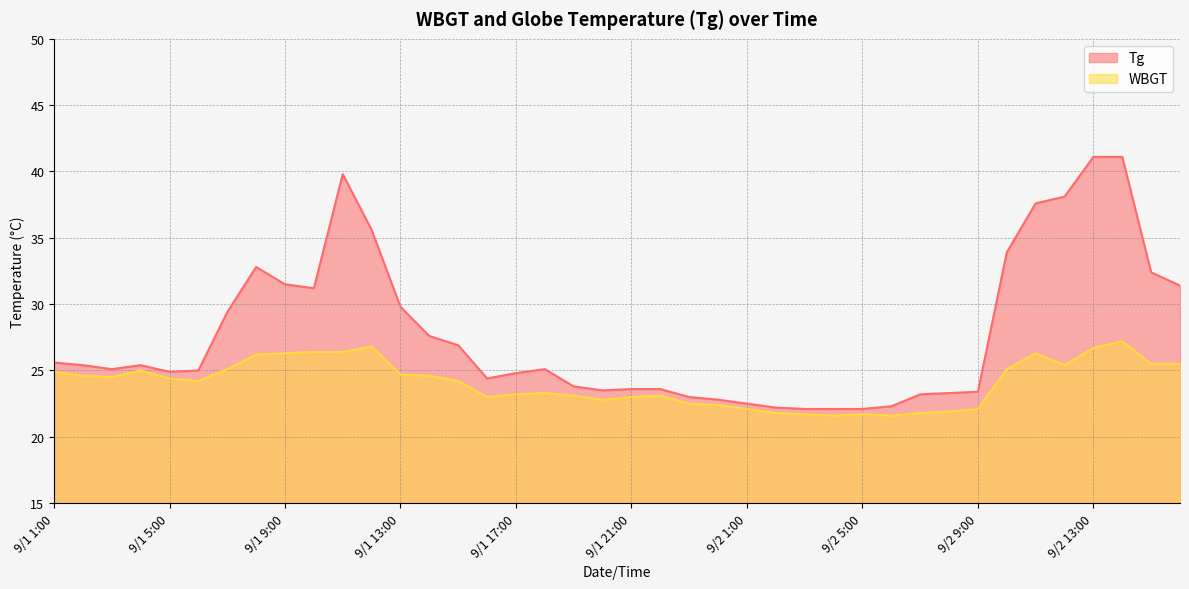

What is the difference between the WBGT values at 9/1 19:00 and 9/1 6:00?

1.1